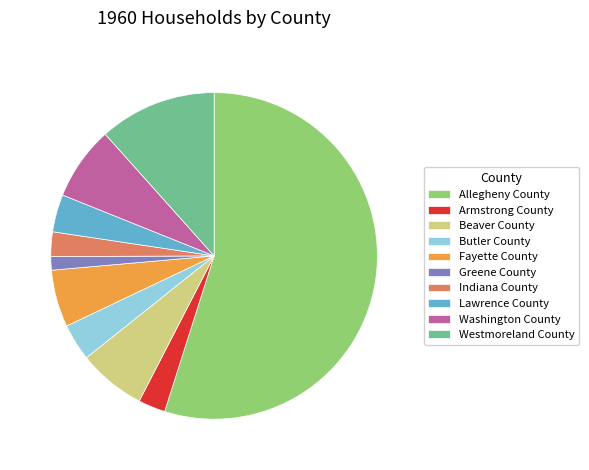

Approximately how many times larger is the value at Beaver County compared to Greene County?

5.0